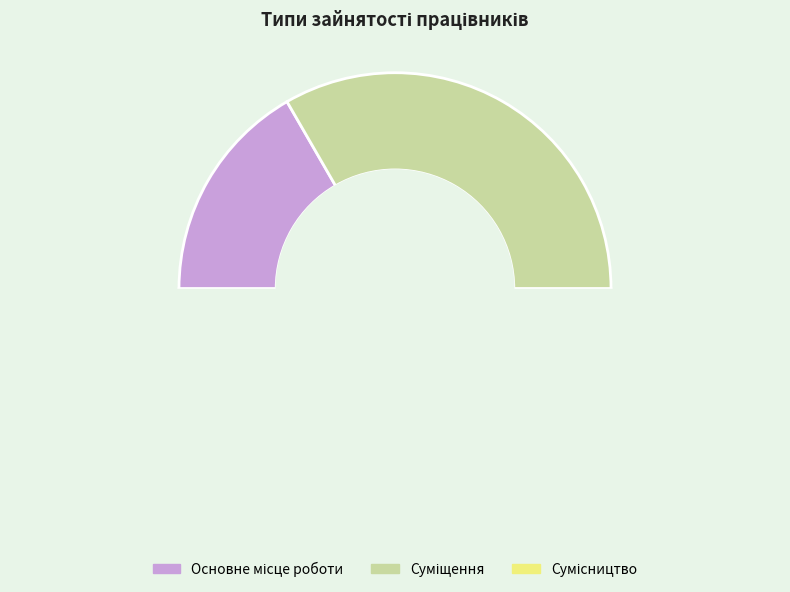

What is the ratio of the value at Суміщення to the value at Основне місце роботи?

2.0